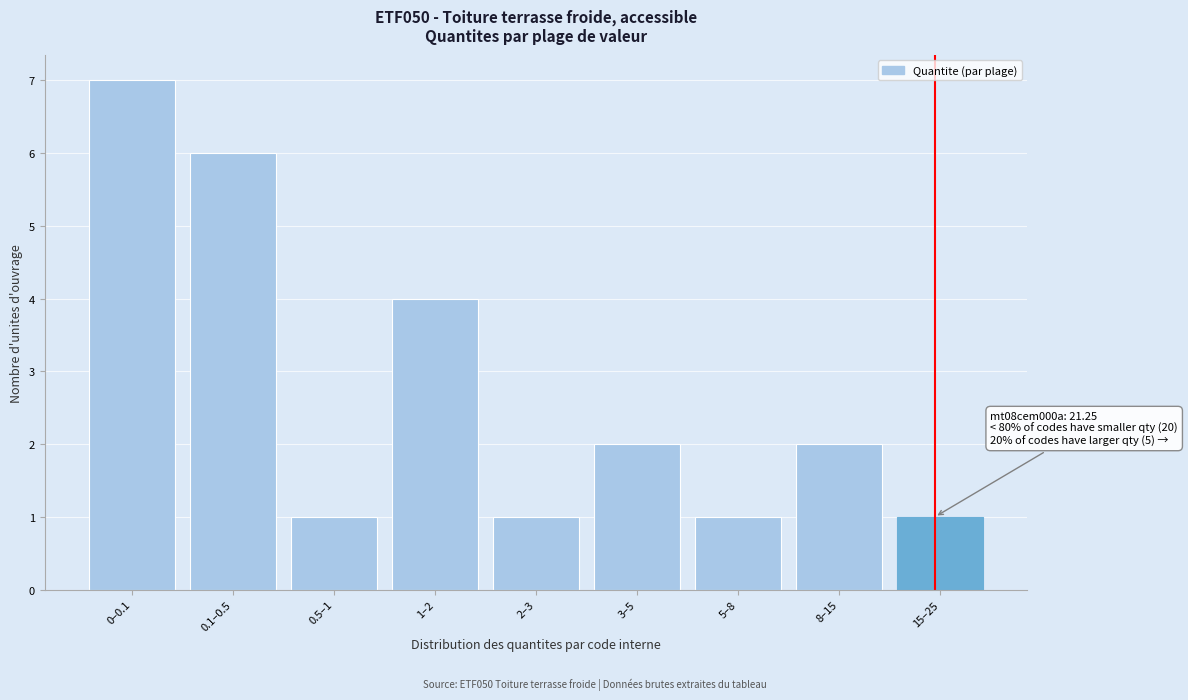

Reading right to left, what are all the values shown in this chart?

1	2	1	2	1	4	1	6	7